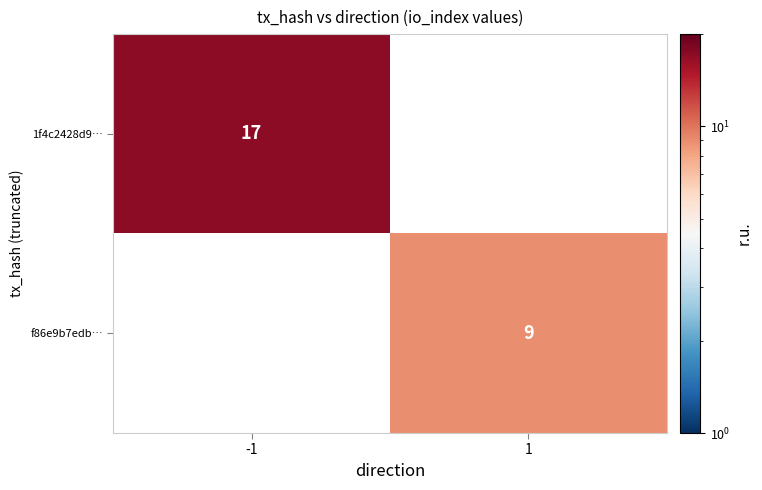

The value of f86e9b7edb… at 1 is 13. True or false?

False